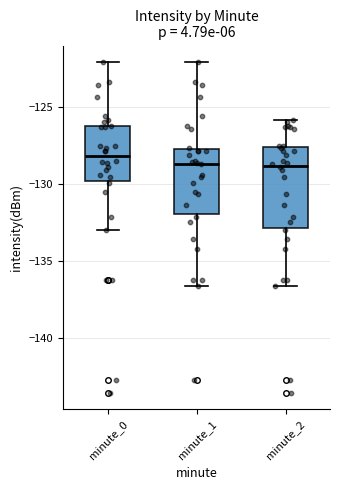

Reading left to right, read every box against the y-axis: the position of its median line, the range the box covers, and the ends of its whiskers. The values are not printed on the chart, so give them approximately, as read against the axis.

minute_0: median -128.0, box -130.0 to -126.5, whiskers -133.0 to -122.0
minute_1: median -128.5, box -132.0 to -127.5, whiskers -136.5 to -122.0
minute_2: median -129.0, box -133.0 to -127.5, whiskers -136.5 to -126.0